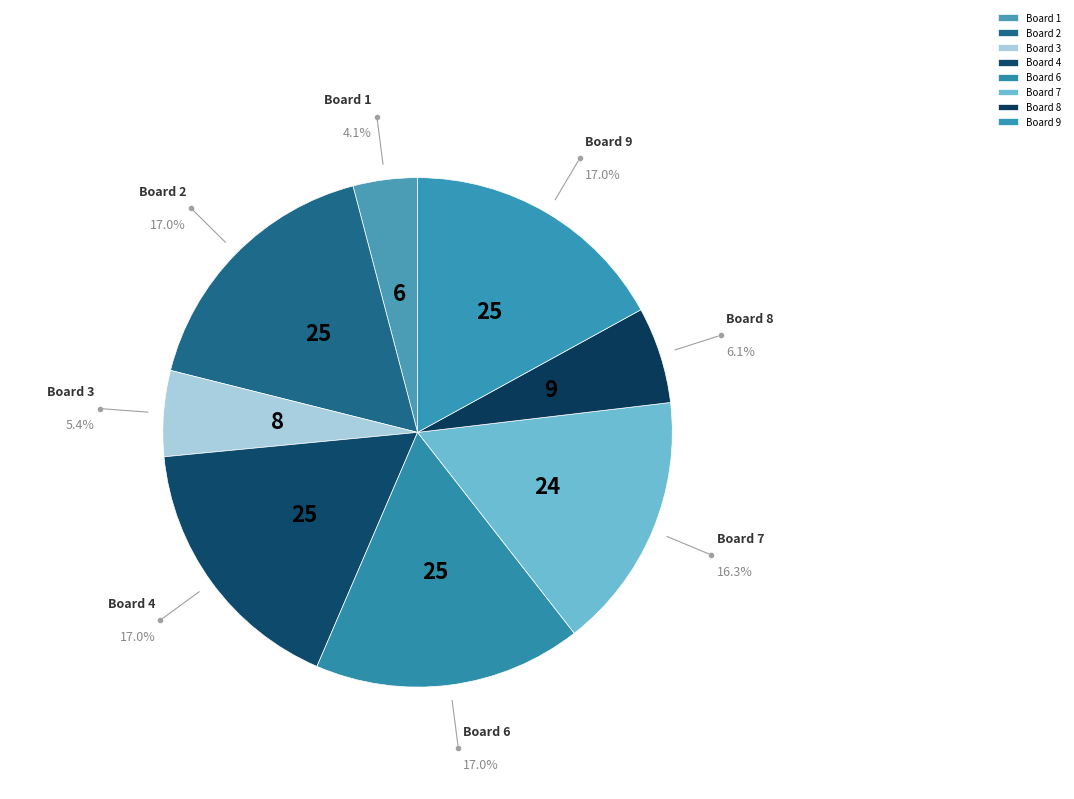

To the nearest percent, what percentage of the pie is Board 7?

16%